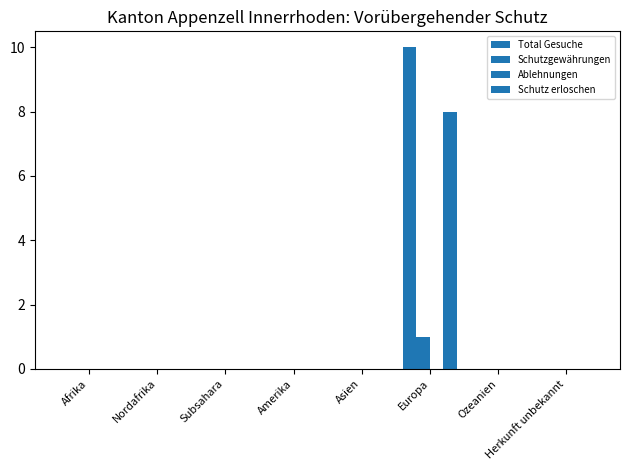

How many data points does each series have?

8